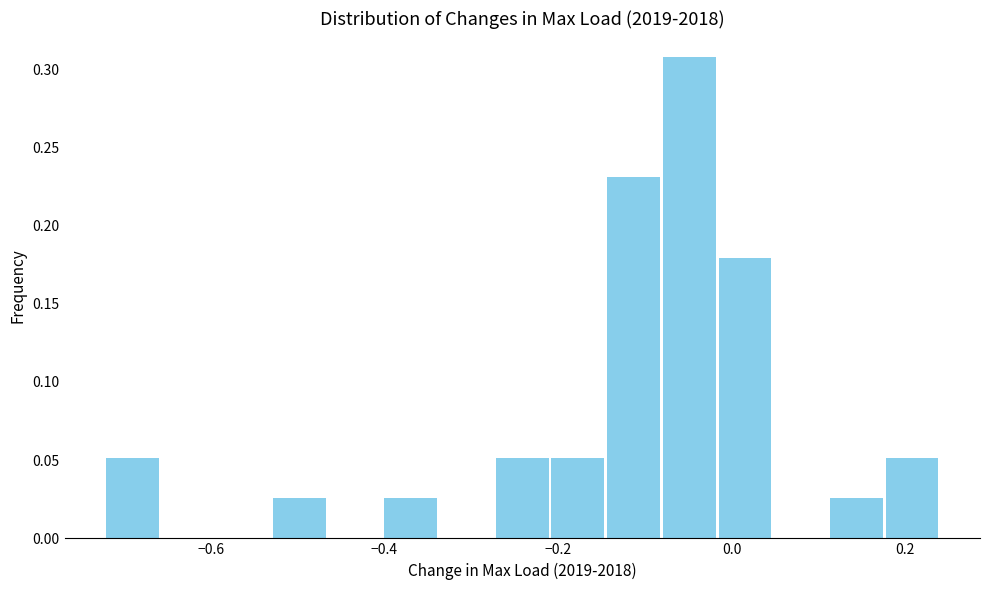

Read against the x-axis, roughly where is the centre of the tallest bar?

-0.04